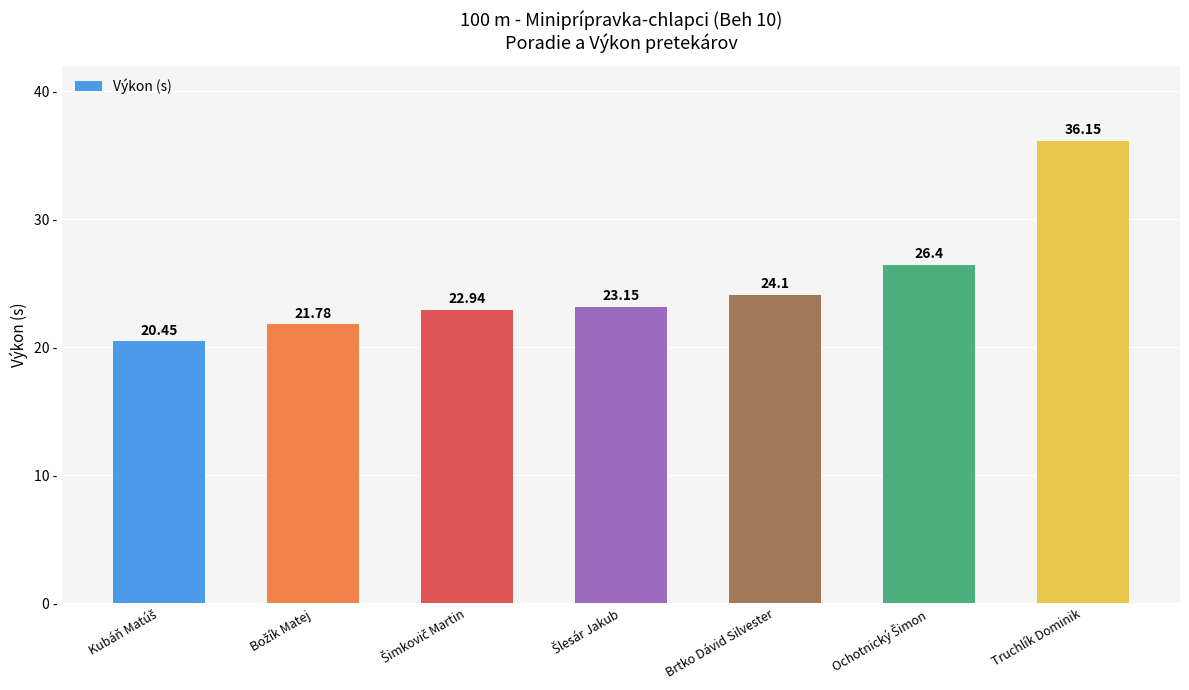

Which label corresponds to the largest value in the chart?

Truchlík Dominik